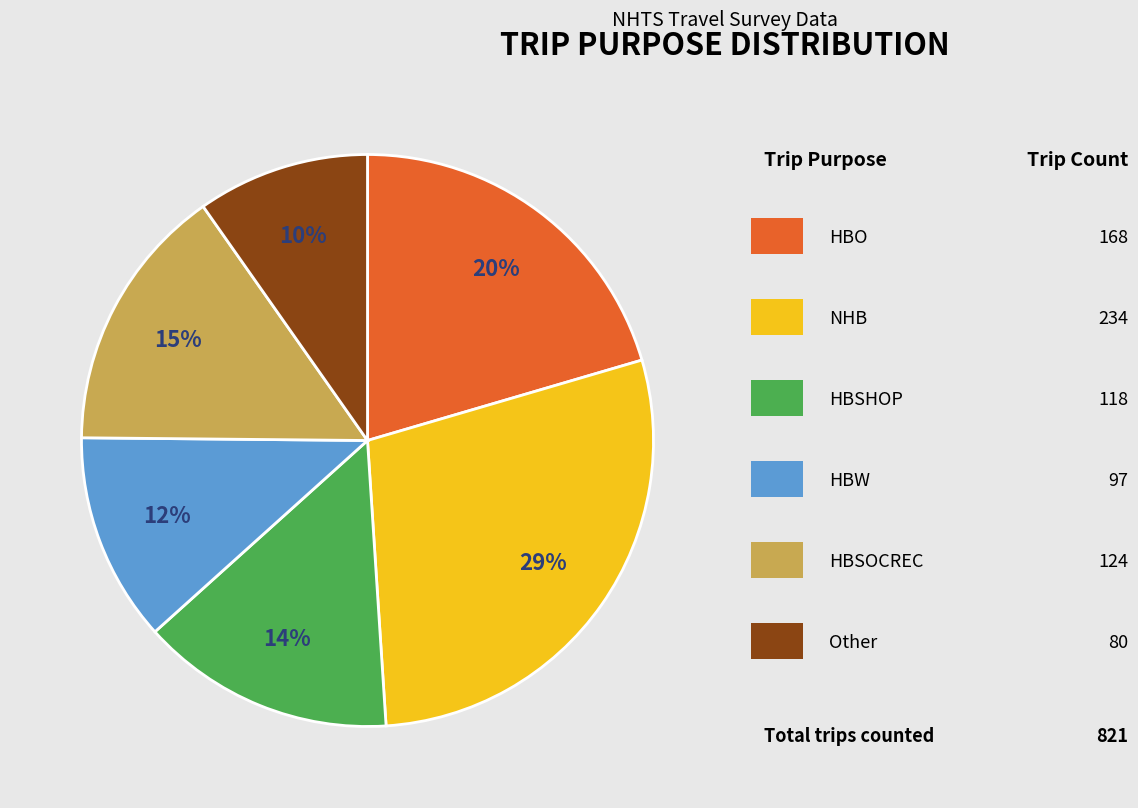

To the nearest percent, what is the difference between the largest and smallest slice percentages?

19%